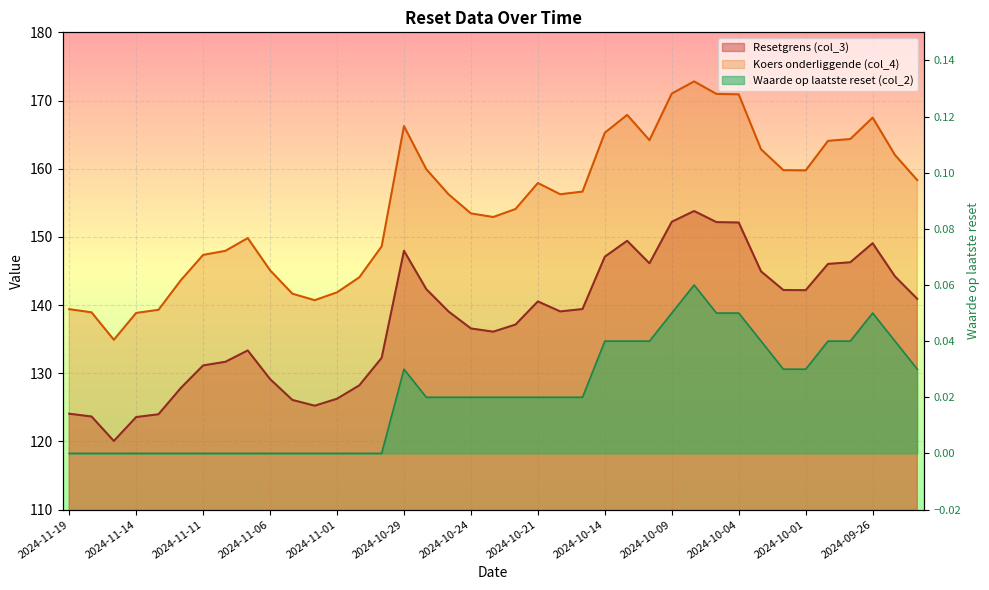

The value of Koers onderliggende (col_4) at 2024-10-30 is 47.4. True or false?

False